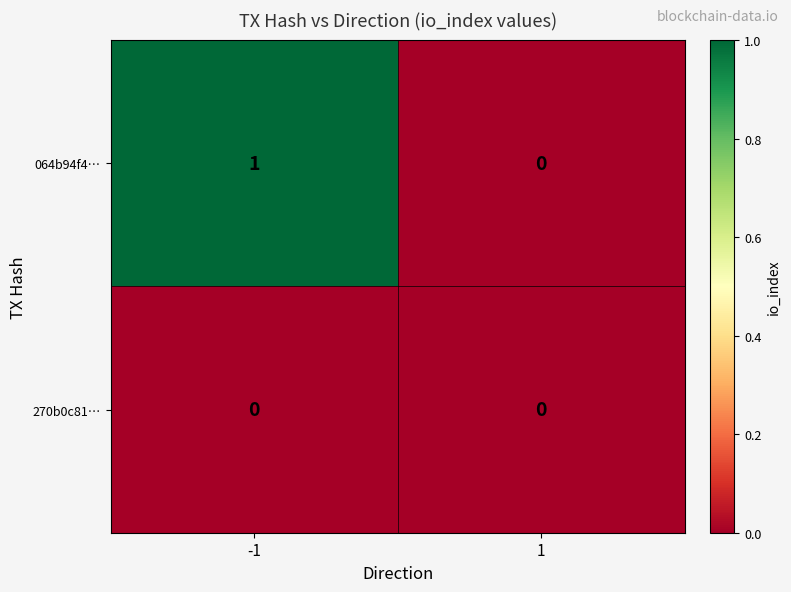

Which series has the largest total across all categories?

064b94f4…